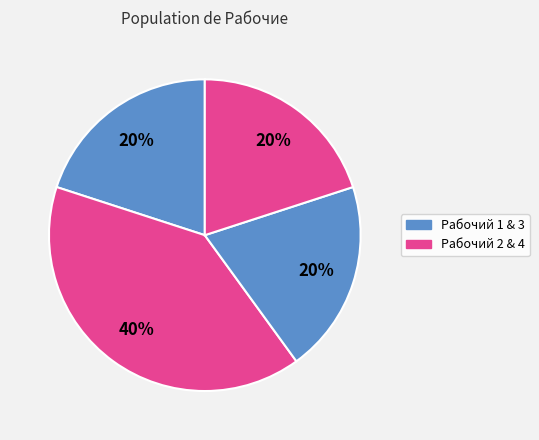

Count the number of slices in the pie.

4